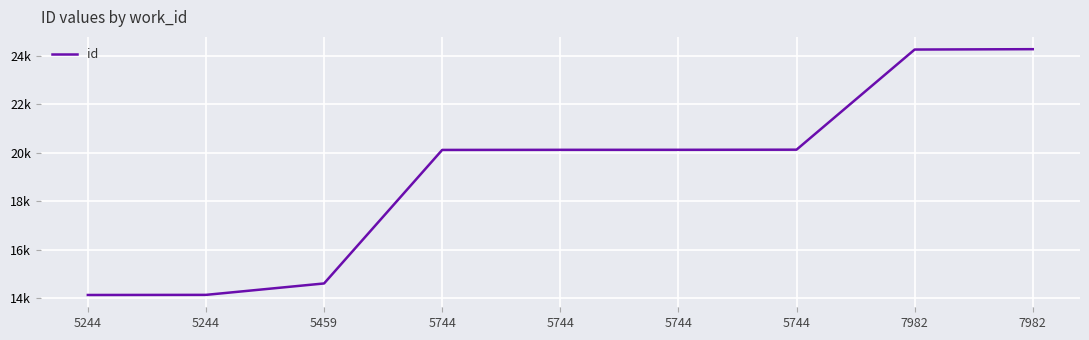

List the labels in order of value, largest first.

7982, 7982, 5744, 5744, 5744, 5744, 5459, 5244, 5244